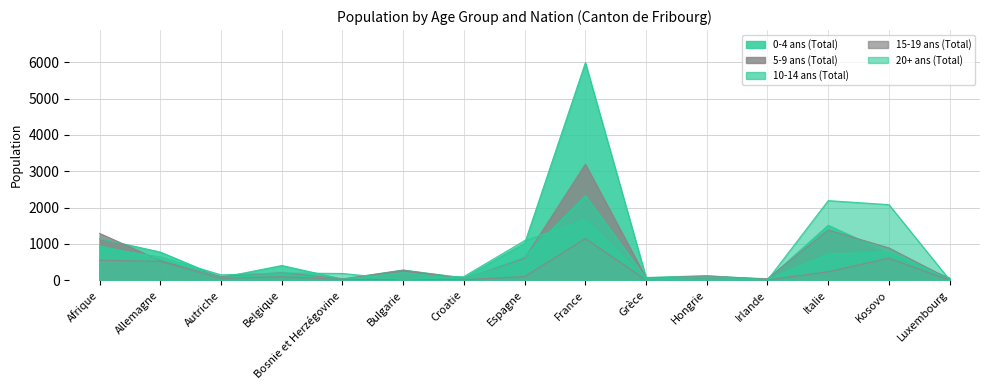

What is the difference between the 10-14 ans (Total) values at Autriche and Afrique?

872